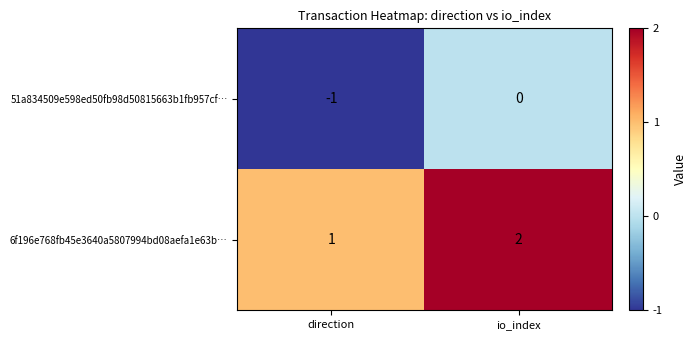

What is the difference between the highest and lowest values at direction?

2